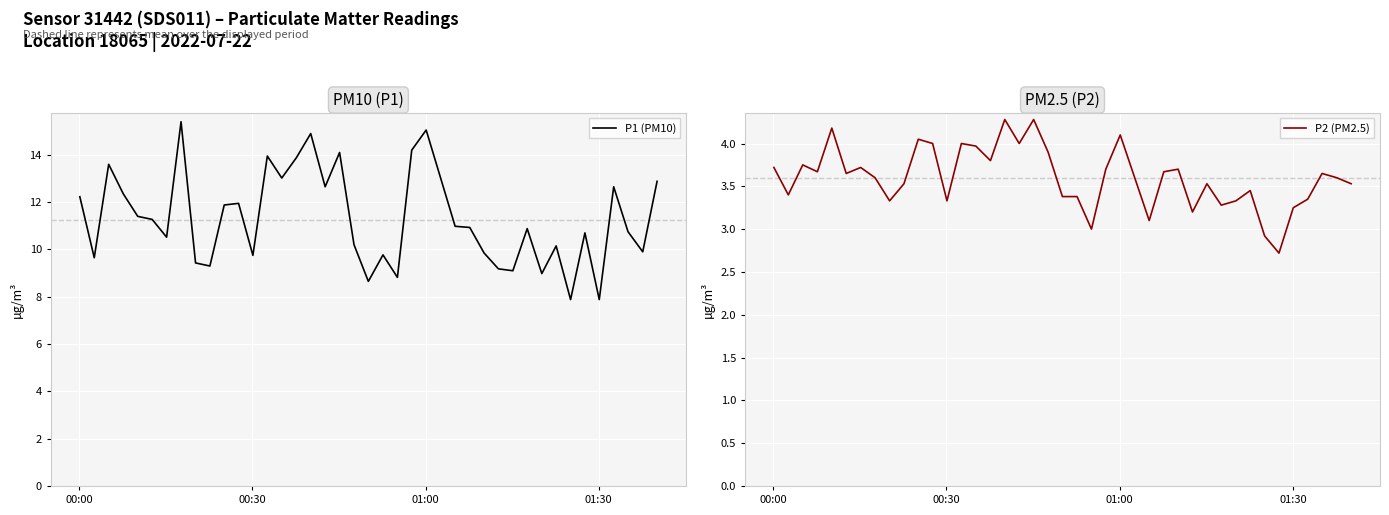

What is the value of the P2 (PM2.5) point at the 17th from the left?

4.3